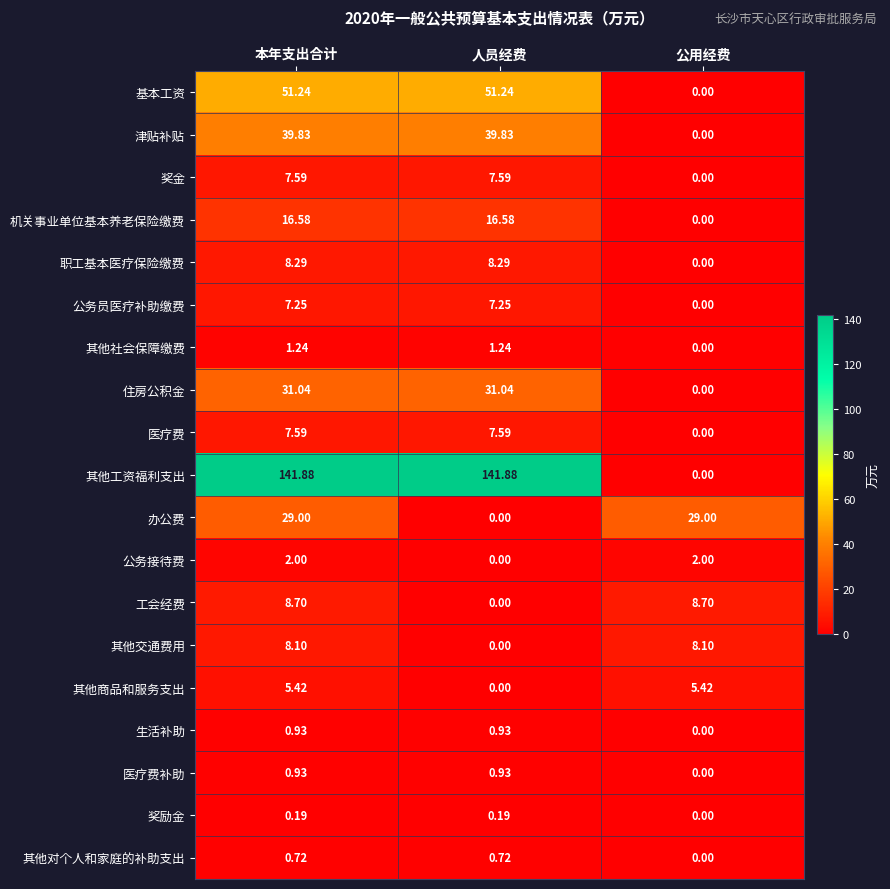

Which series has the widest spread of values?

其他工资福利支出